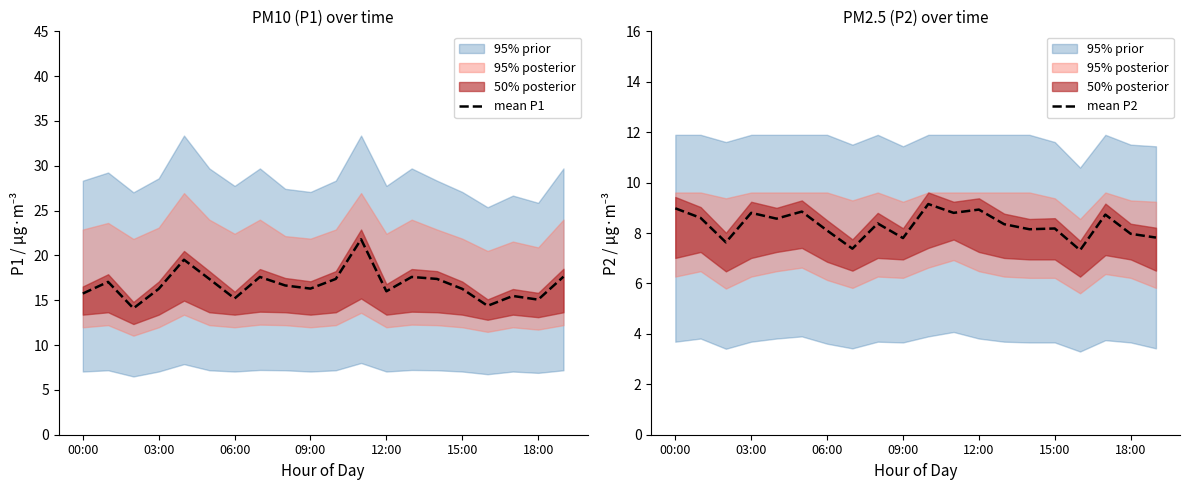

Does the chart display data point markers on the line(s)?

No